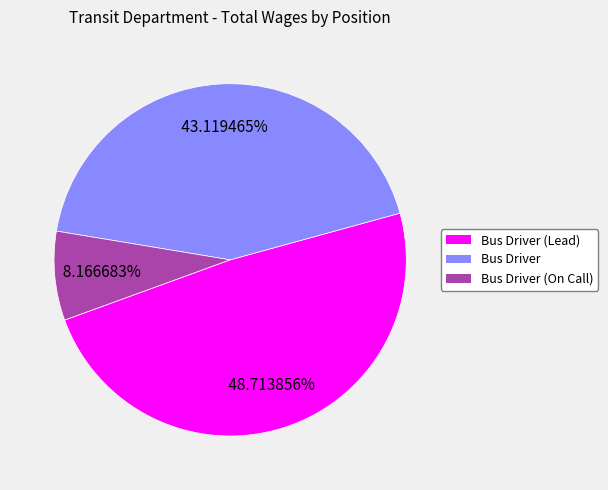

True or false: Bus Driver accounts for 43% of the total.

True